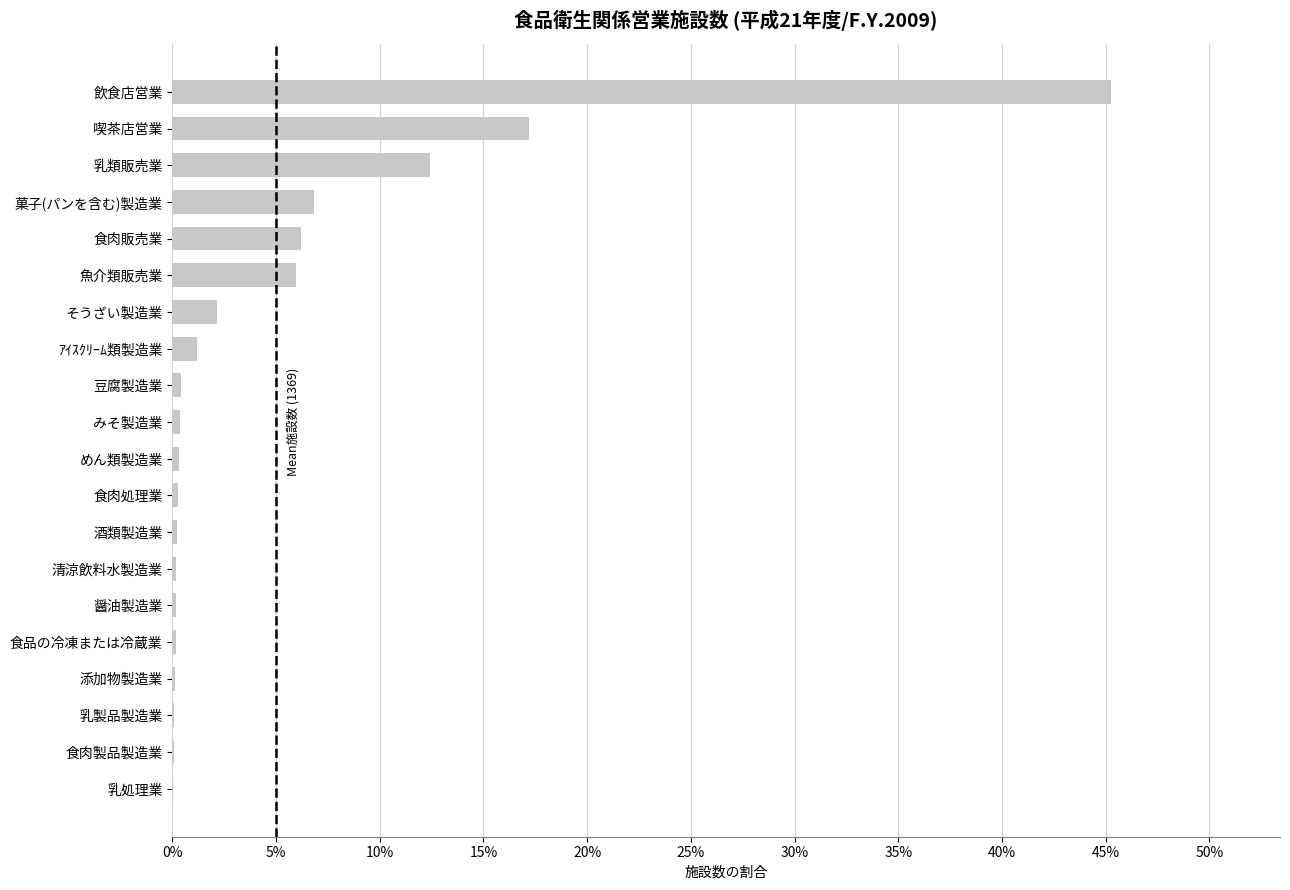

Are the bars horizontal?

Yes